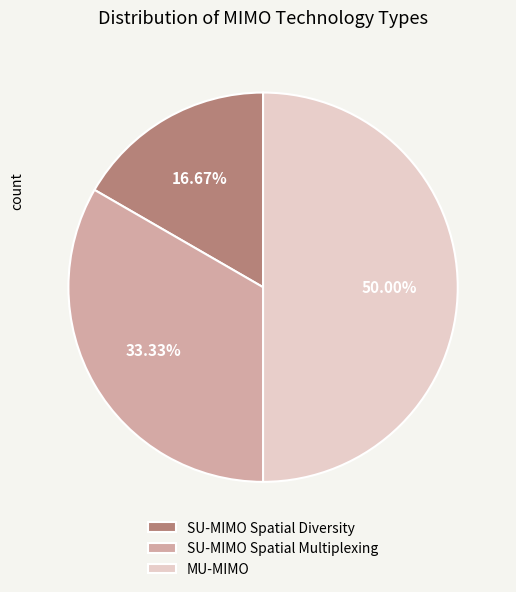

Is SU-MIMO Spatial Multiplexing the majority of the pie?

No